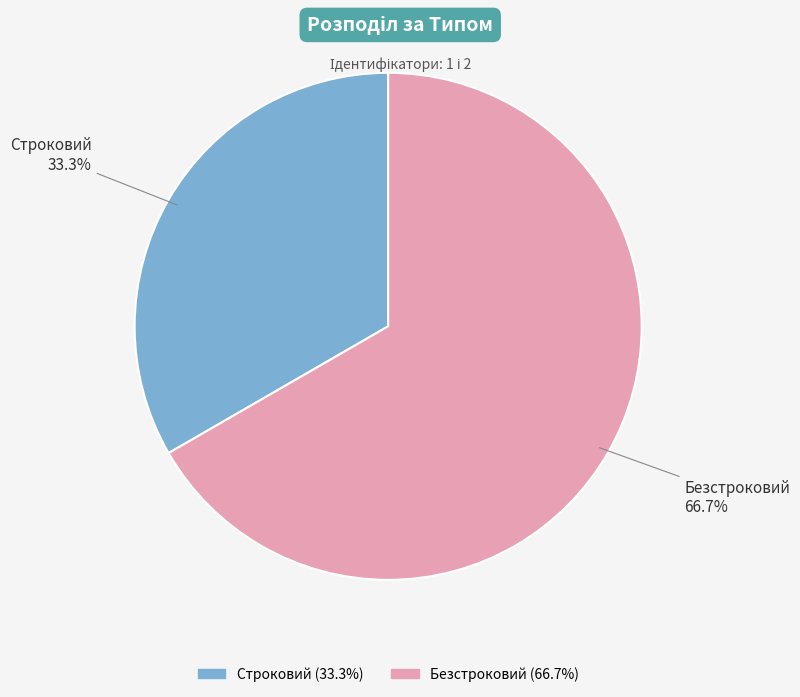

How many segments does this pie chart have?

2